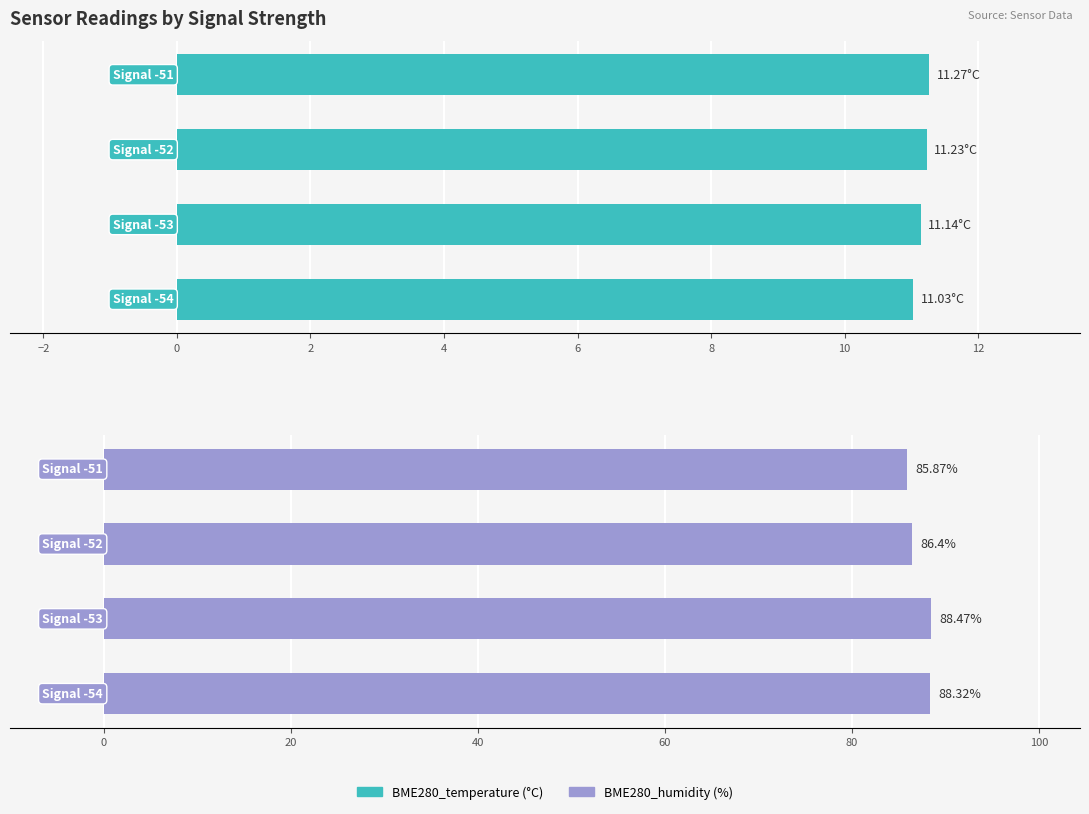

Which series has the widest spread of values?

BME280_humidity